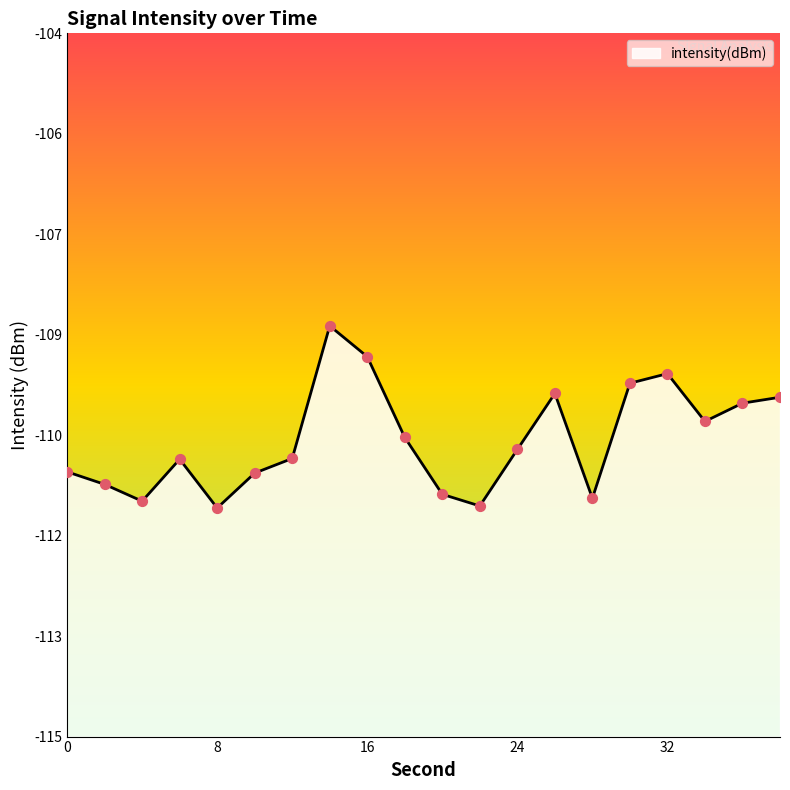

Which has a higher value, 26 or 32?

32